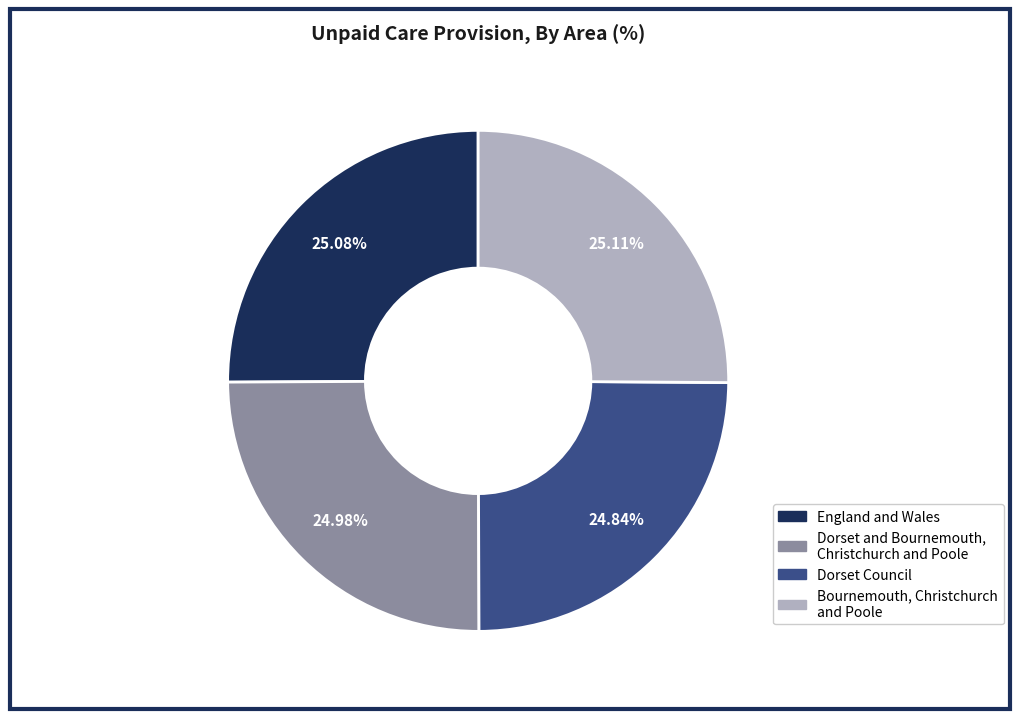

To the nearest percent, what percentage of the pie is Bournemouth, Christchurch and Poole?

25%